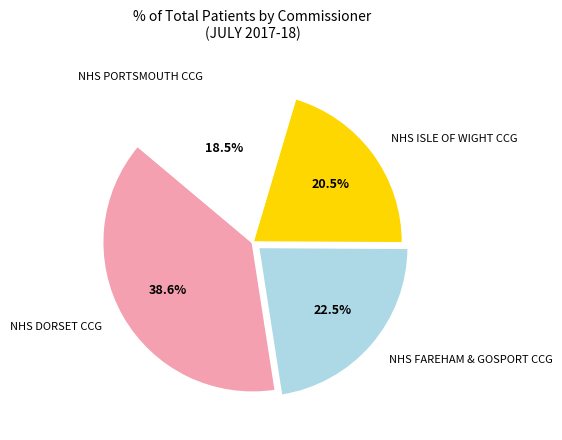

How many slices are in this pie chart?

4